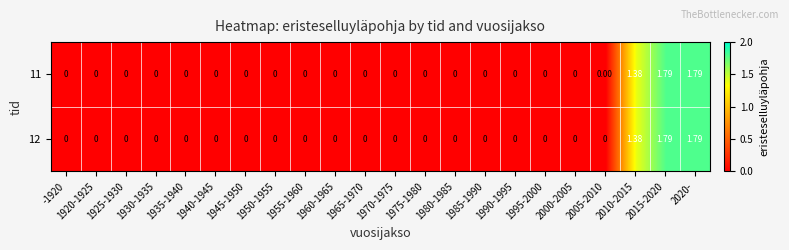

How many values in 12 are above zero?

3